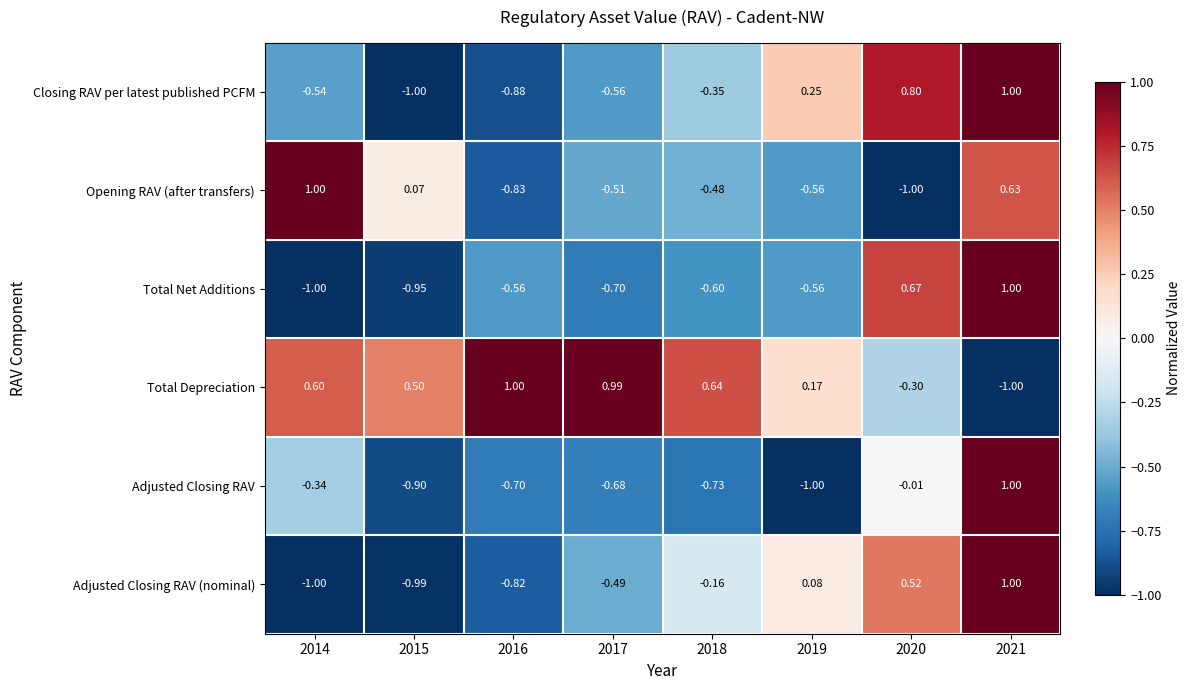

Which series has the largest total across all categories?

Total Depreciation